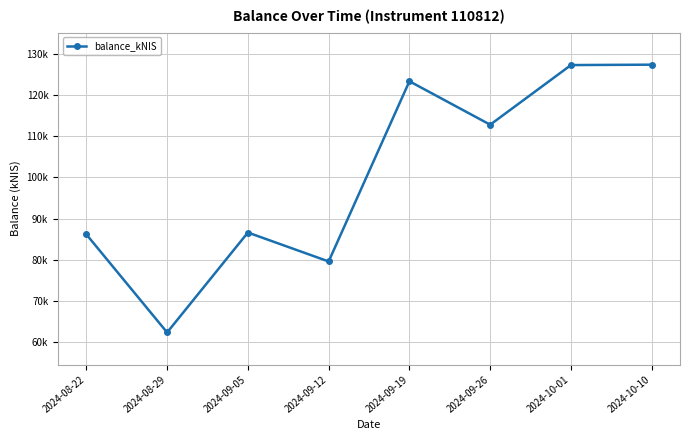

List the labels in order of value, smallest first.

2024-08-29, 2024-09-12, 2024-08-22, 2024-09-05, 2024-09-26, 2024-09-19, 2024-10-01, 2024-10-10